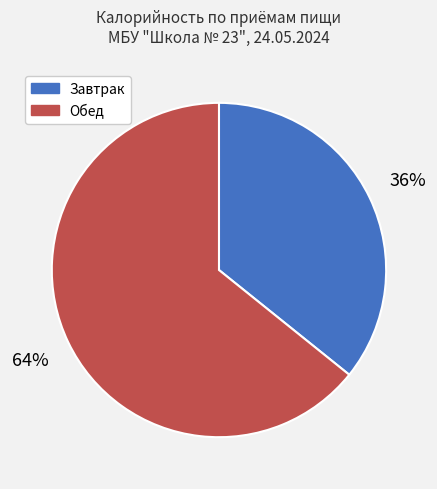

What is the smallest slice in the pie chart?

Завтрак